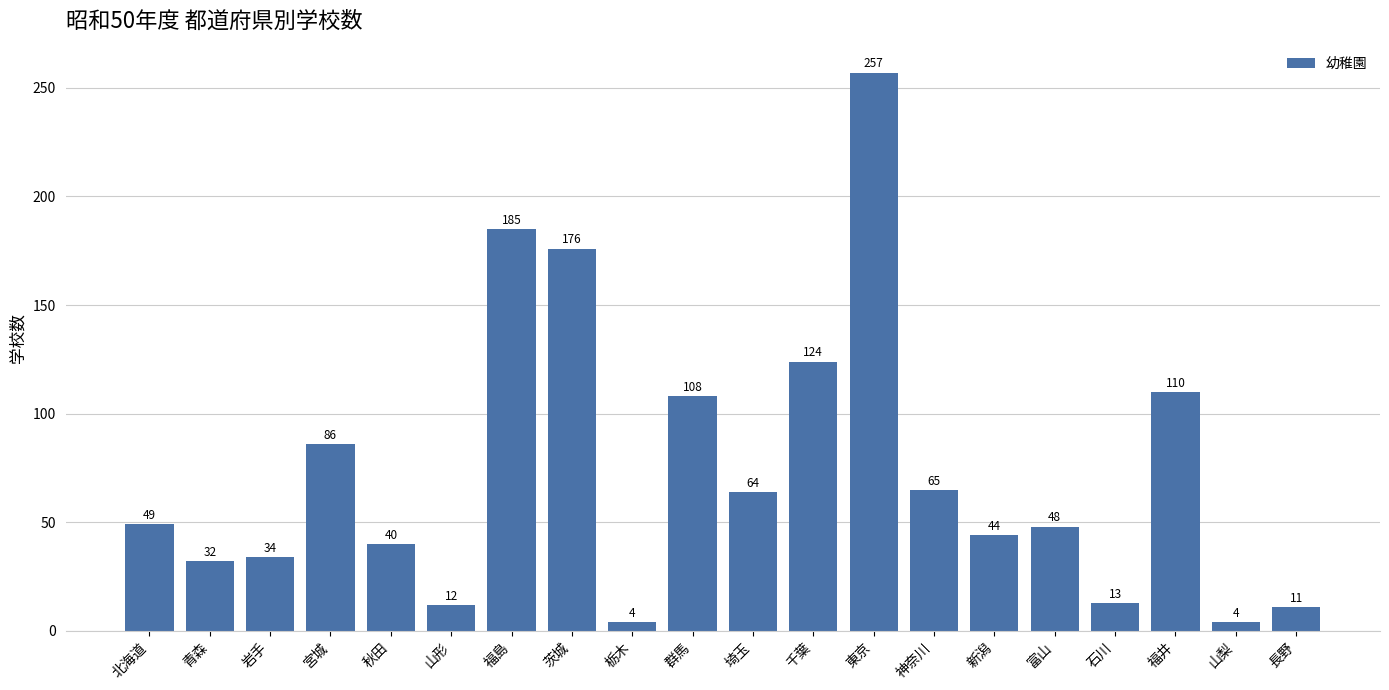

What is the value of the 19th bar from the left?

4